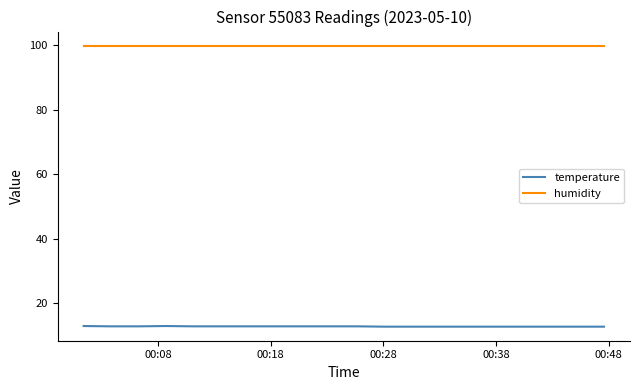

What is the highest value of the temperature series?

12.9